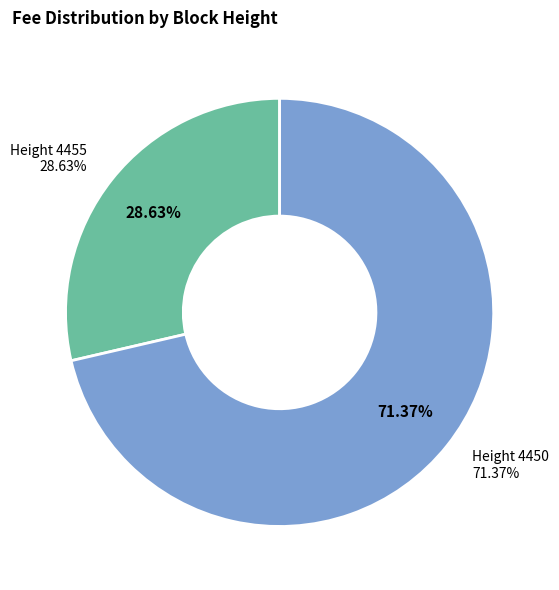

How much of the chart is everything except 4450?

28.6%